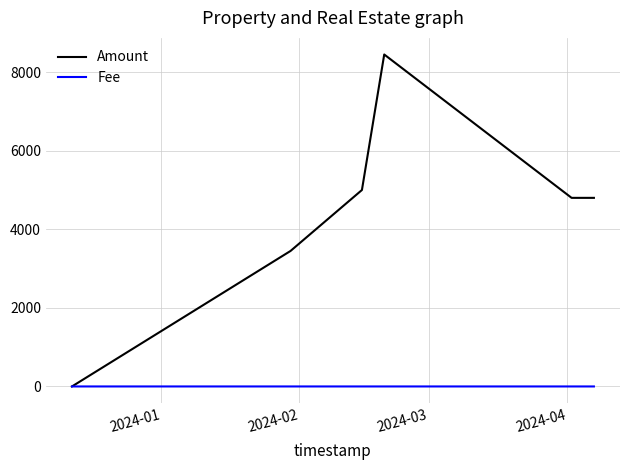

Rank the series by their maximum value, from highest to lowest.

Amount, Fee